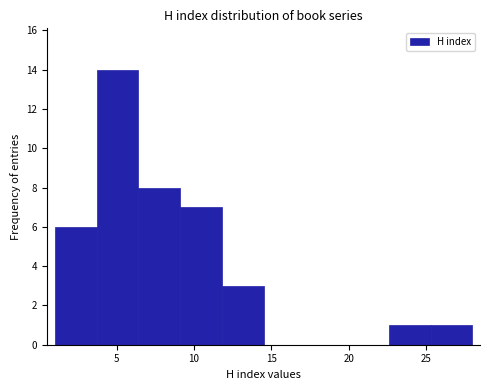

Which range on the x-axis has the tallest bar?

3.7 to 6.4